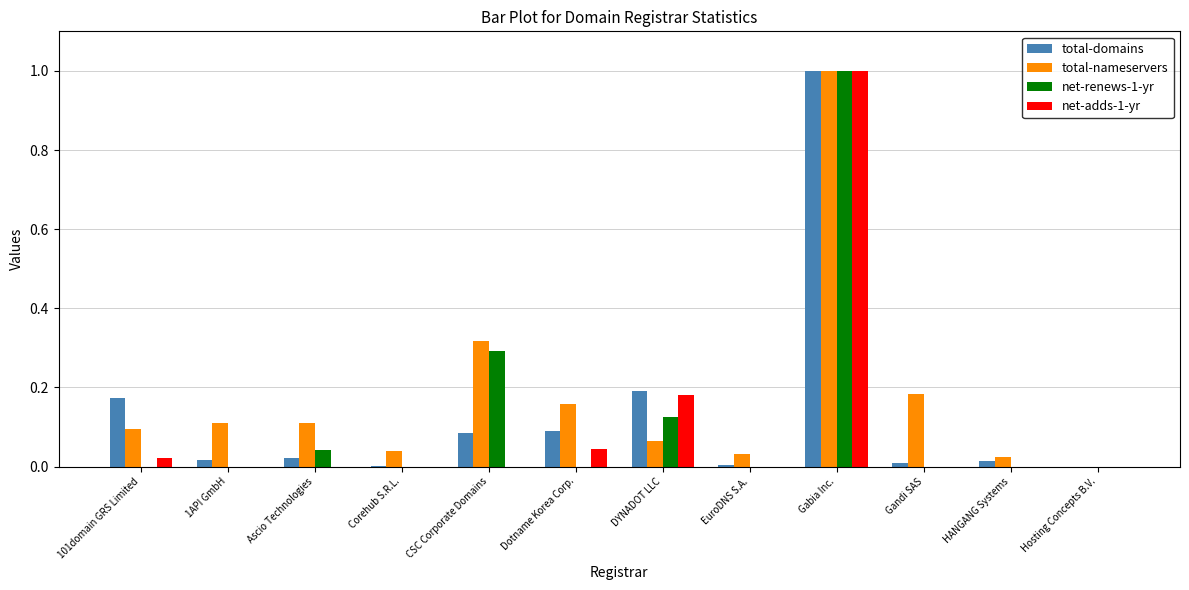

What is the sum of all total-nameservers values?

2.1